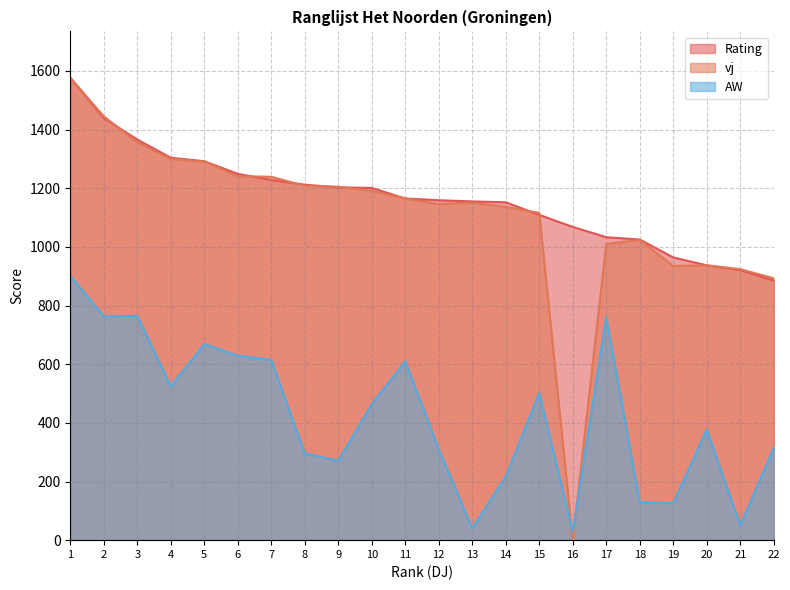

The value of vj at 10 is 1191. True or false?

True